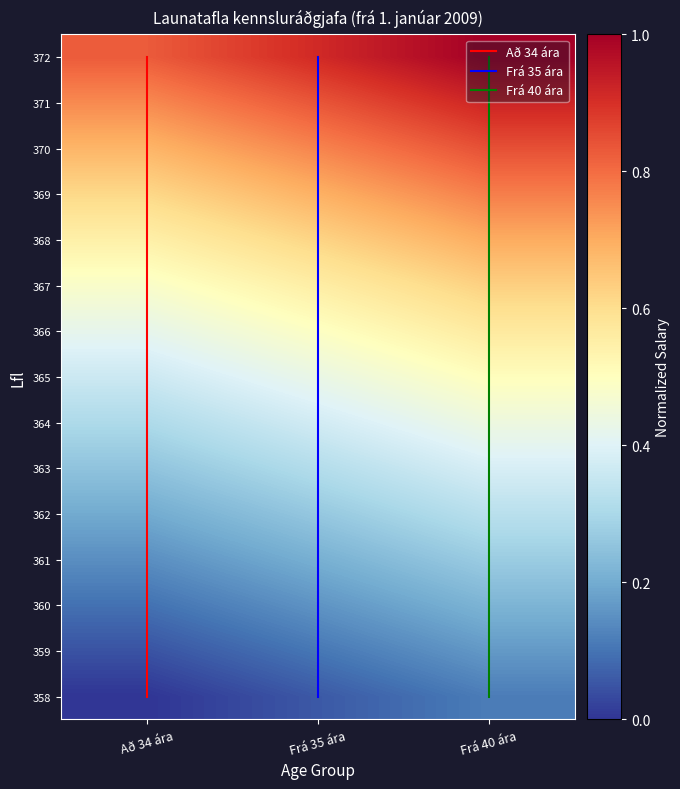

Reading left to right, transcribe all the data shown in this chart.

358: 0.0	0.1	0.1
359: 0.0	0.1	0.2
360: 0.1	0.2	0.2
361: 0.1	0.2	0.3
362: 0.2	0.3	0.3
363: 0.3	0.3	0.4
364: 0.3	0.4	0.4
365: 0.4	0.4	0.5
366: 0.4	0.5	0.6
367: 0.5	0.6	0.6
368: 0.5	0.6	0.7
369: 0.6	0.7	0.8
370: 0.7	0.8	0.8
371: 0.8	0.8	0.9
372: 0.8	0.9	1.0